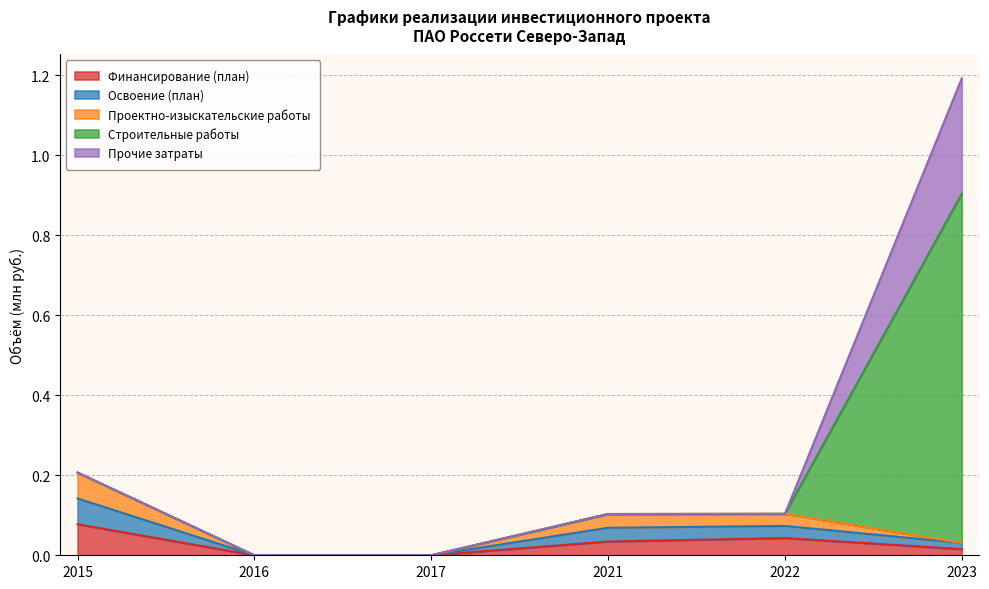

The Финансирование (план) series shows 0.0 at 2017. True or false?

True